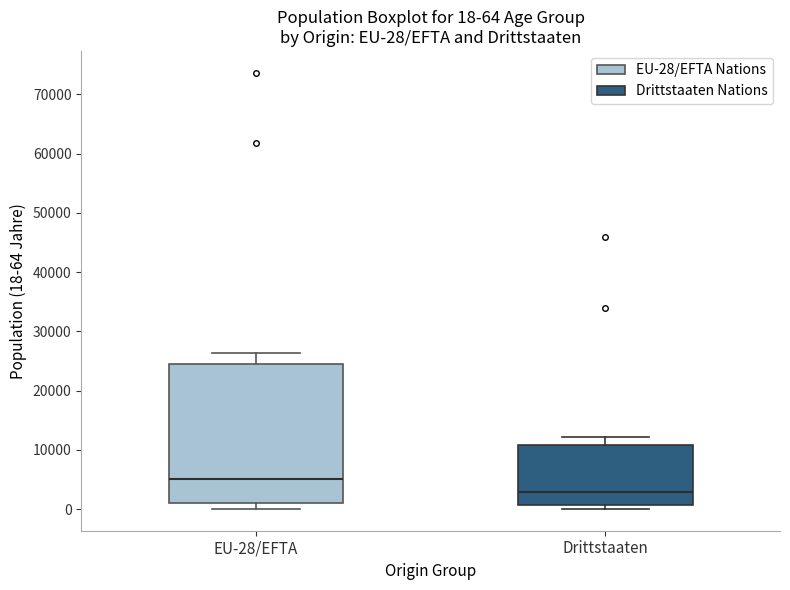

Which box's median line is the highest?

EU-28/EFTA